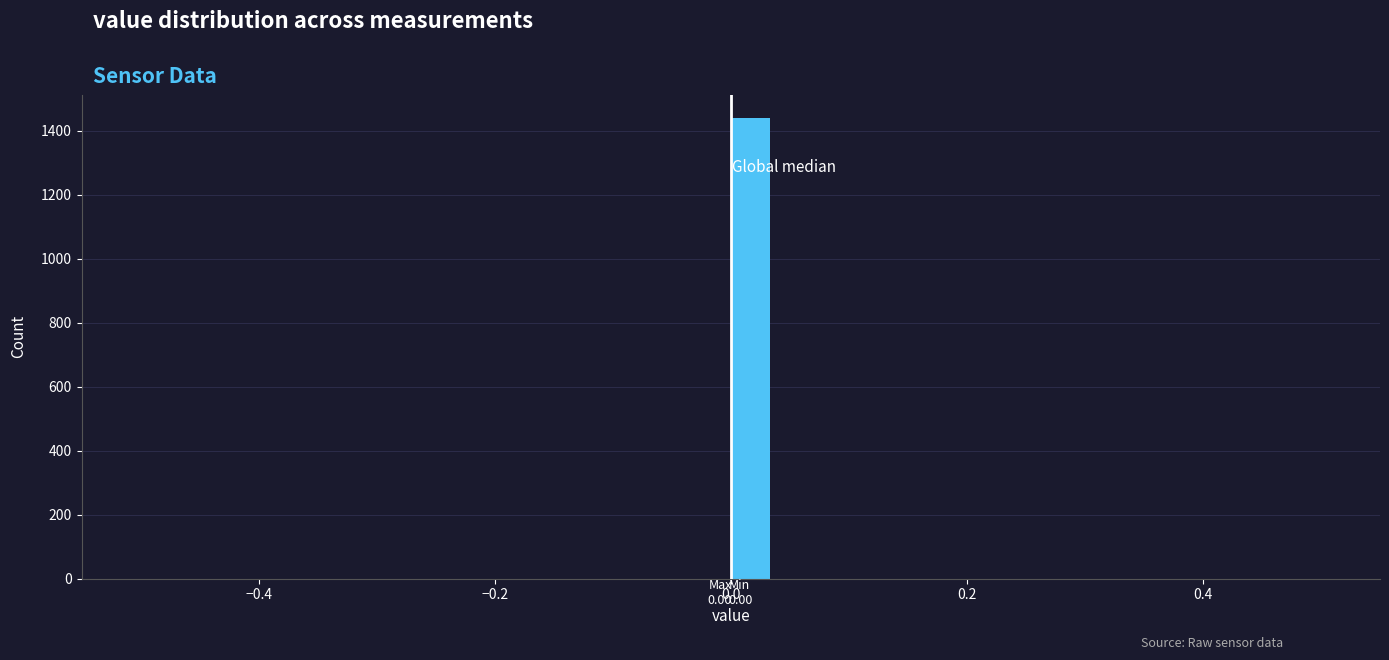

Read against the x-axis, roughly where is the centre of the tallest bar?

0.02